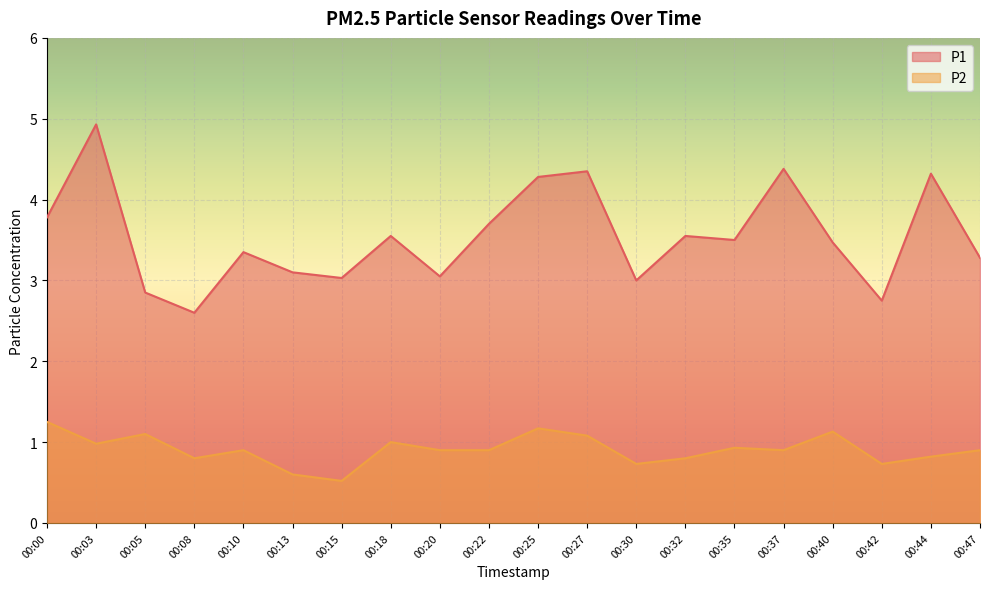

True or false: P2 has more than 1 points higher than both neighbors.

True